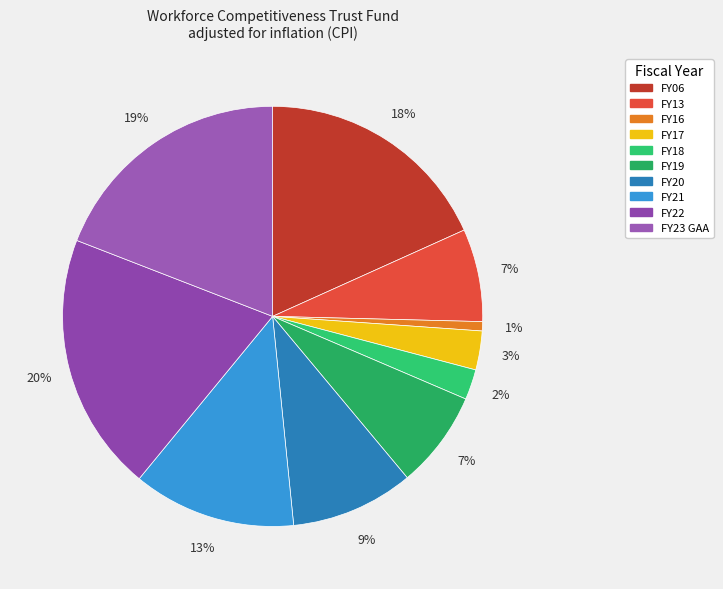

How many segments does this pie chart have?

10